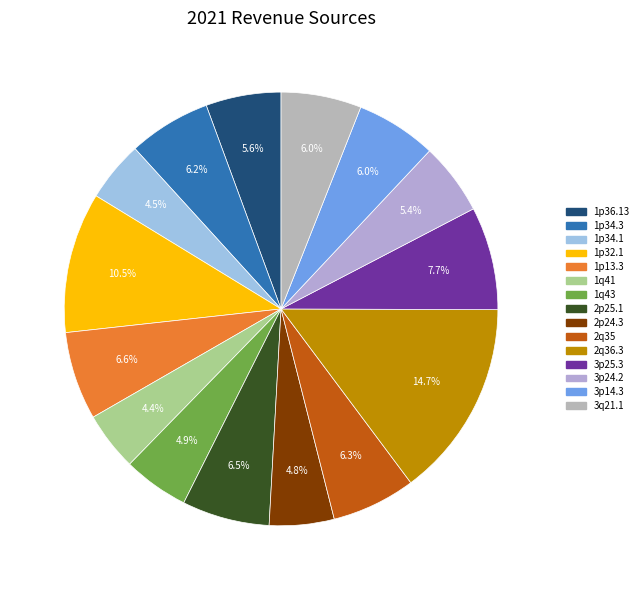

Is it true that 3p24.2 is 5% of the pie?

True